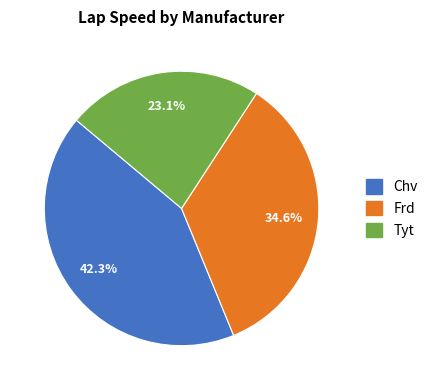

Is Tyt the majority of the pie?

No